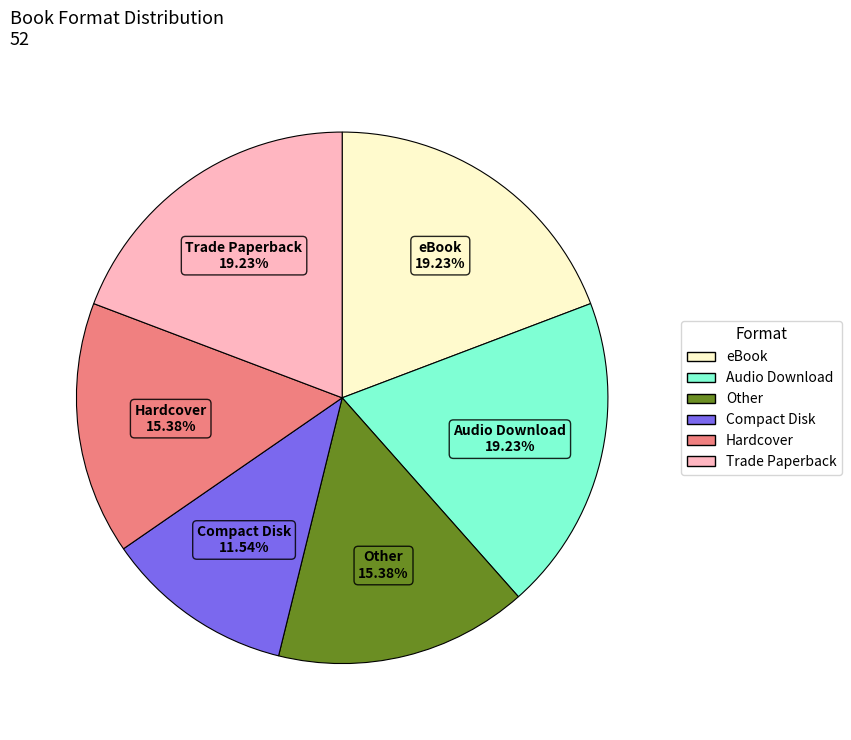

Does any single category account for the majority?

No